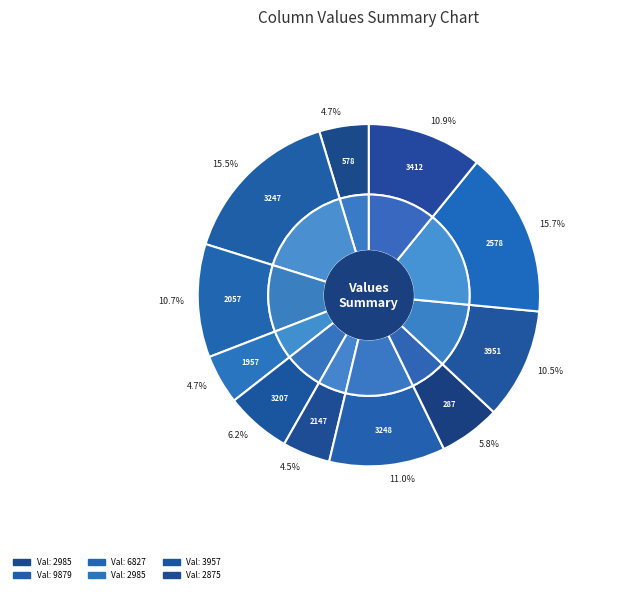

Between 3248 and 3412, which is larger?

3248